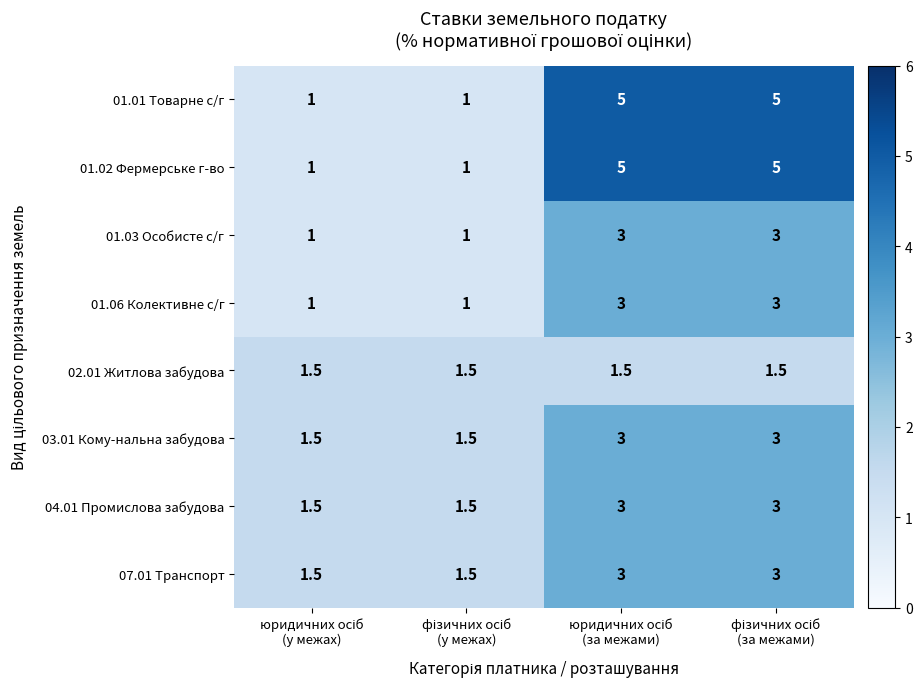

What is the sum of all 01.06 Колективне с/г values?

8.0